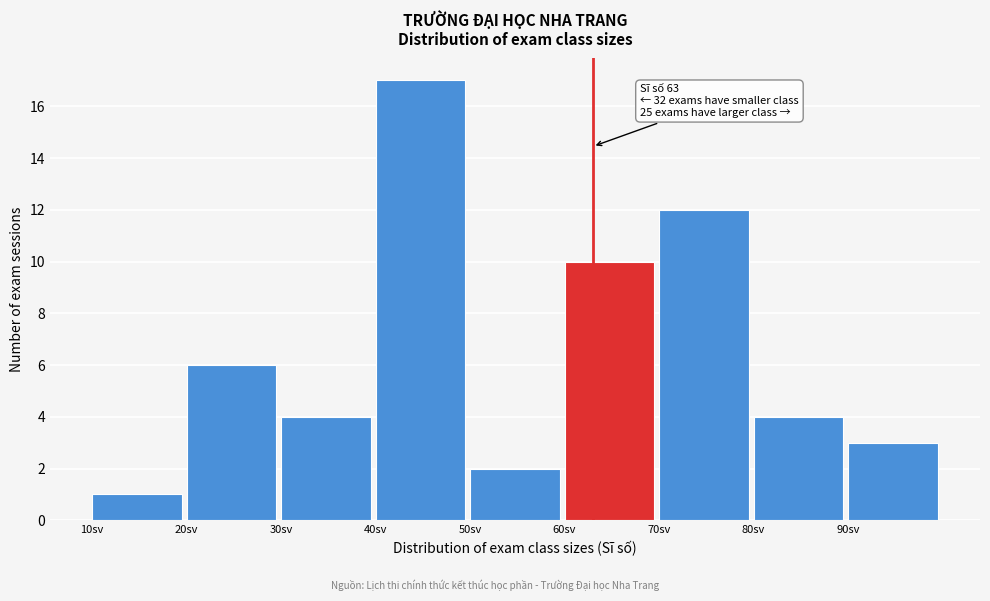

Which range on the x-axis has the tallest bar?

40 to 50